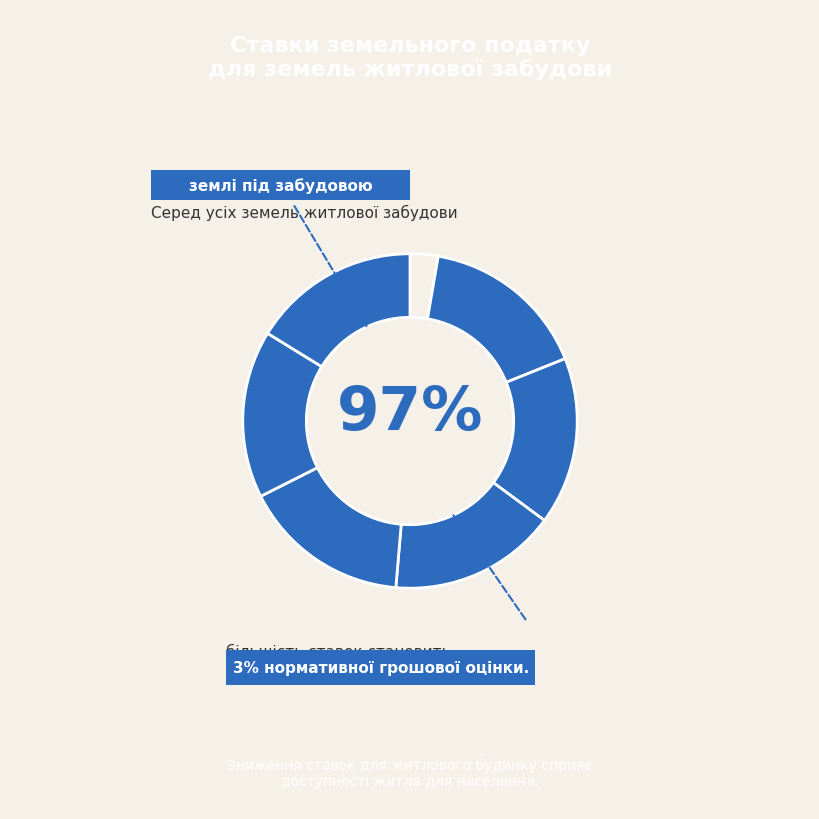

To the nearest percent, what is the average slice percentage?

14%